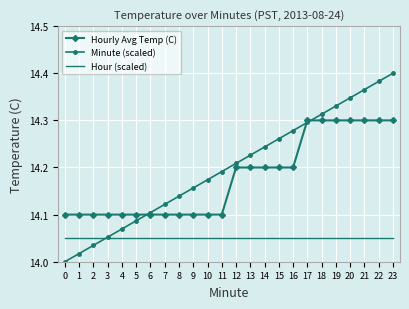

True or false: Hourly Avg Temp (C) and Hour (scaled) intersect in this chart.

False